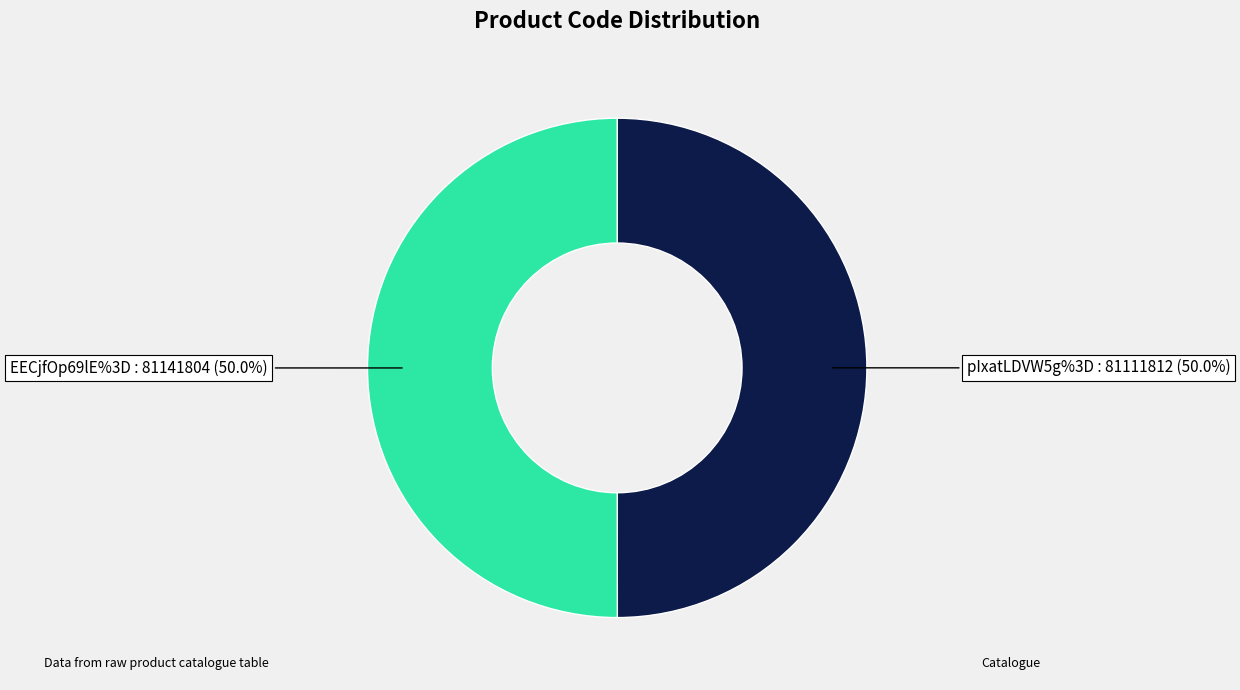

What is the ratio of the value at EECjfOp69lE%3D to the value at pIxatLDVW5g%3D?

1.0